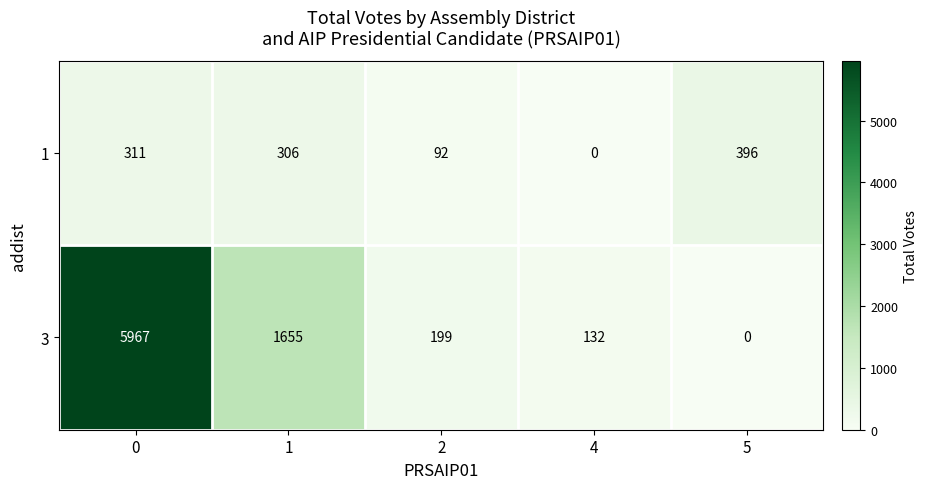

What is the maximum value shown in the chart?

5967